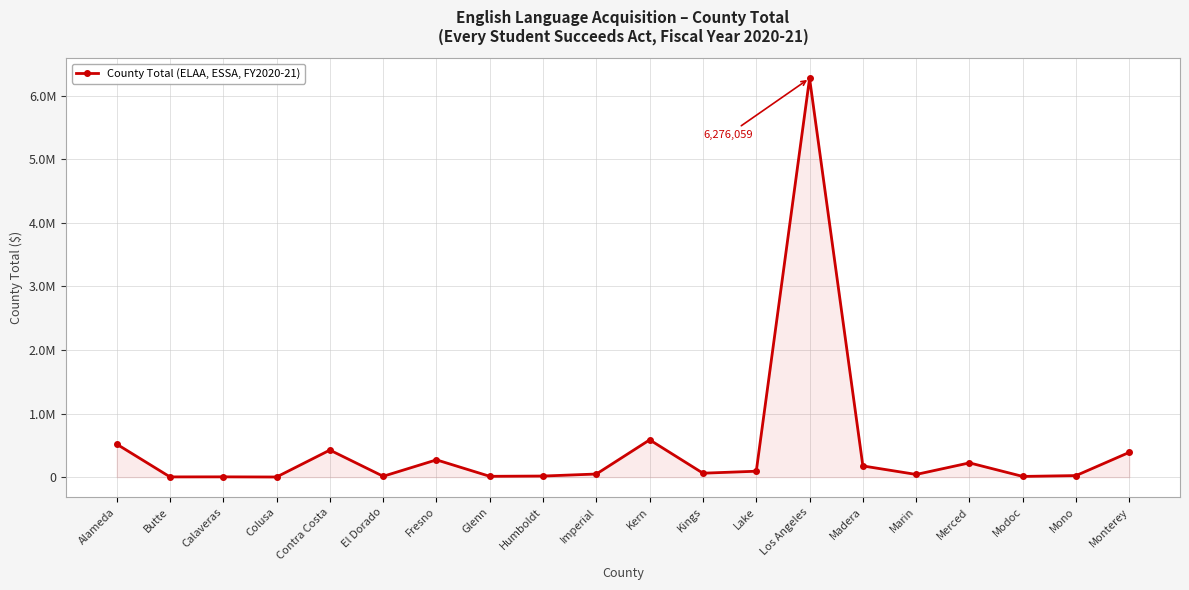

Does the chart have visible grid lines?

Yes